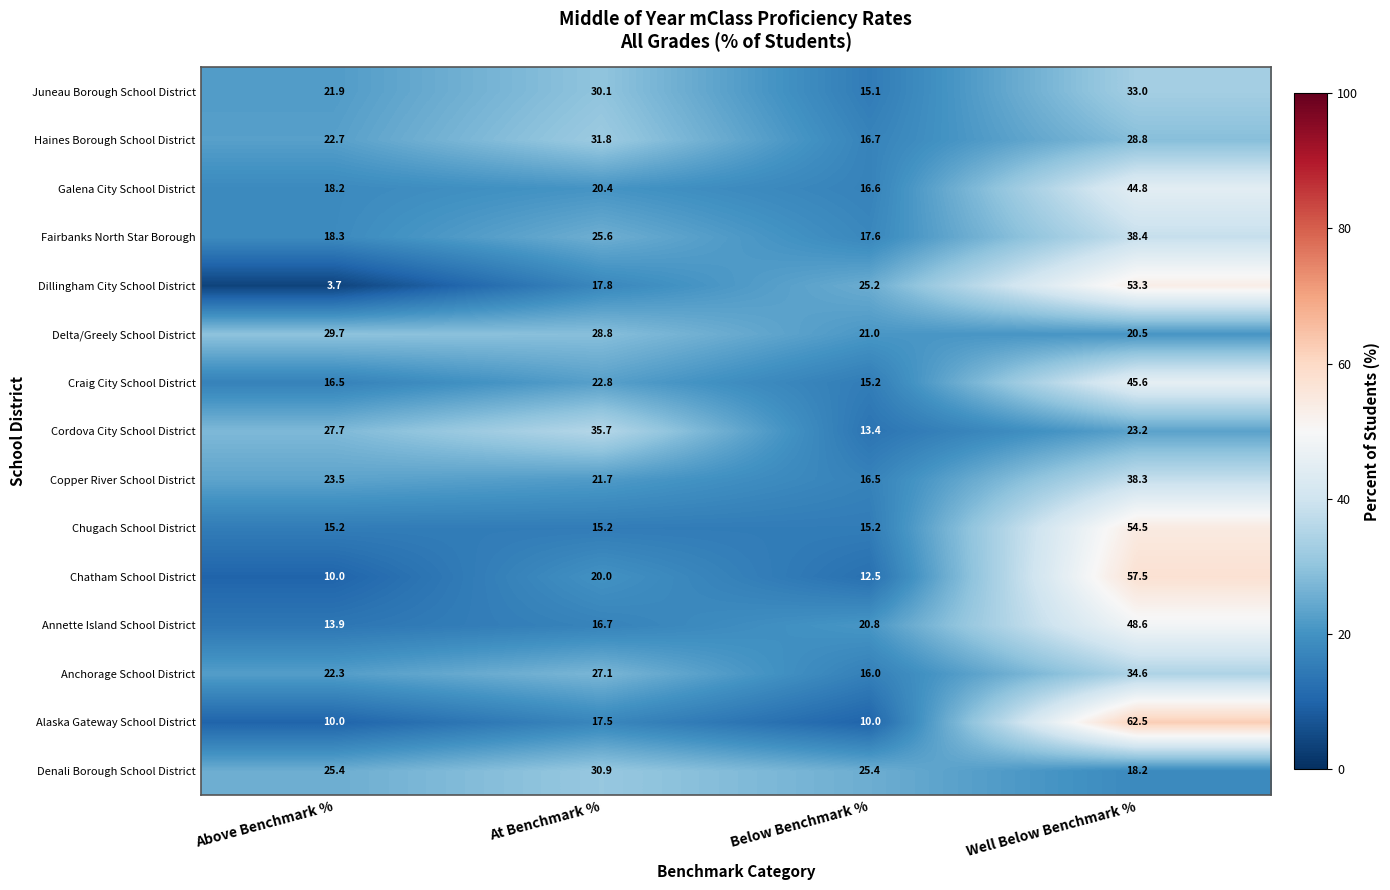

Rank the series at At Benchmark % from lowest to highest value.

Chugach School District, Annette Island School District, Alaska Gateway School District, Dillingham City School District, Chatham School District, Galena City School District, Copper River School District, Craig City School District, Fairbanks North Star Borough, Anchorage School District, Delta/Greely School District, Juneau Borough School District, Denali Borough School District, Haines Borough School District, Cordova City School District